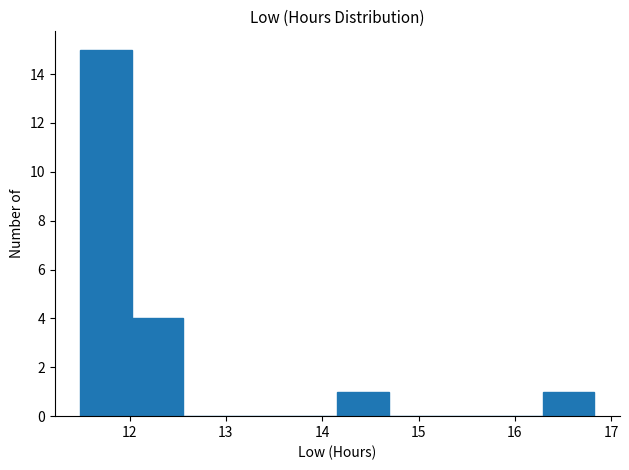

Reading left to right, list every bar in this chart as the range it spans on the x-axis followed by its height. Neither the bar edges nor the heights are printed on the chart, so give them approximately, as read against the axes.

11.5 to 12.0: 15
12.0 to 12.6: 4
12.6 to 13.1: 0
13.1 to 13.6: 0
13.6 to 14.2: 0
14.2 to 14.7: 1
14.7 to 15.2: 0
15.2 to 15.8: 0
15.8 to 16.3: 0
16.3 to 16.8: 1